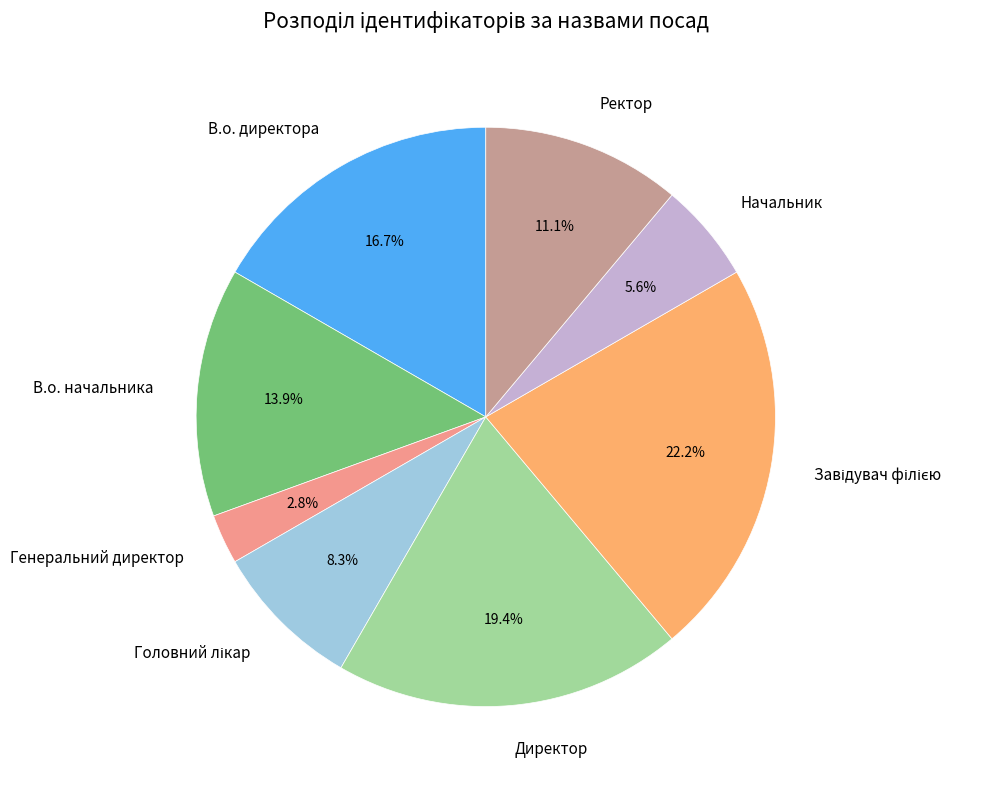

The В.о. начальника slice represents 20% of the pie. True or false?

False